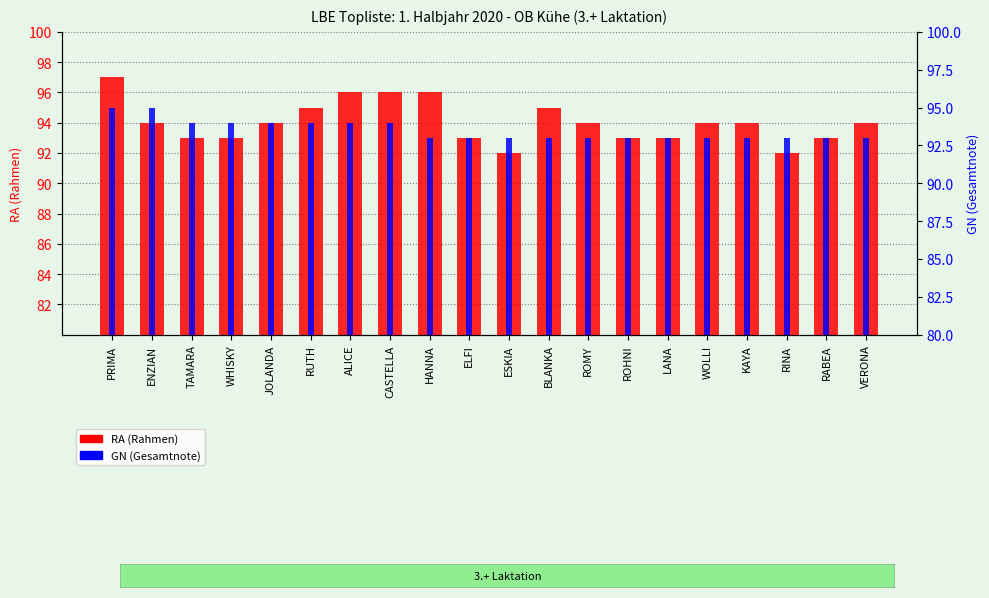

Which series has the largest range (max minus min)?

RA